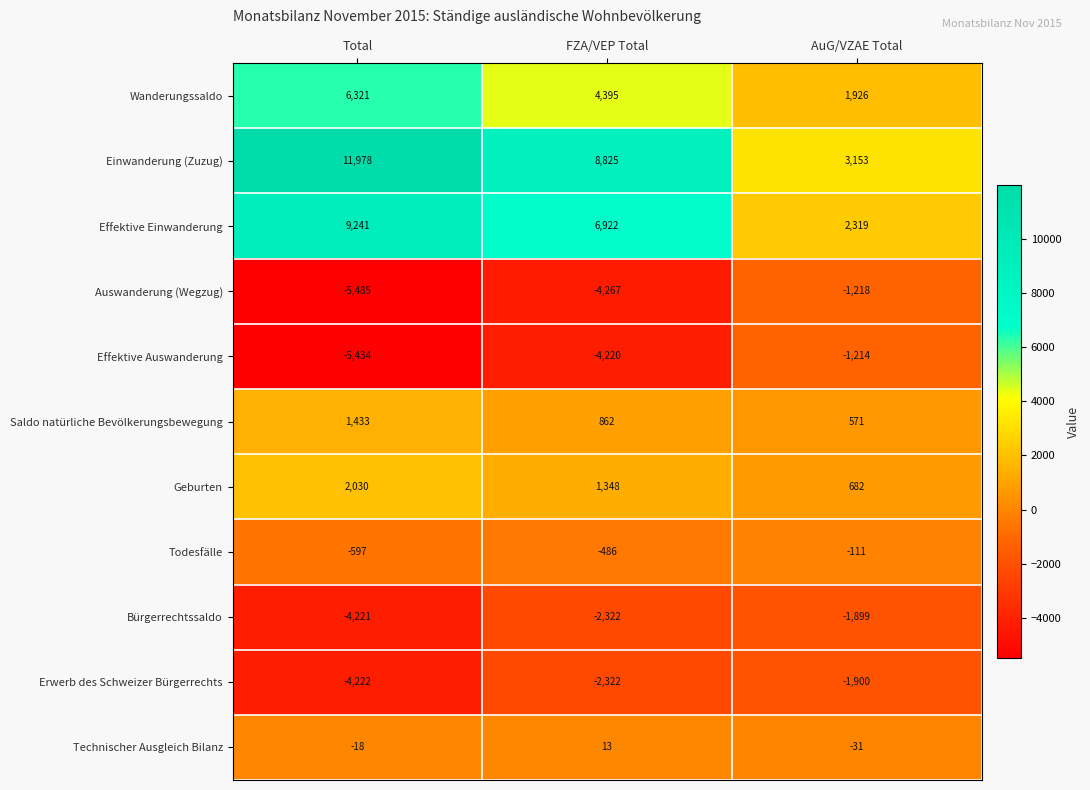

Rank the series at Total from lowest to highest value.

Auswanderung (Wegzug), Effektive Auswanderung, Erwerb des Schweizer Bürgerrechts, Bürgerrechtssaldo, Todesfälle, Technischer Ausgleich Bilanz, Saldo natürliche Bevölkerungsbewegung, Geburten, Wanderungssaldo, Effektive Einwanderung, Einwanderung (Zuzug)